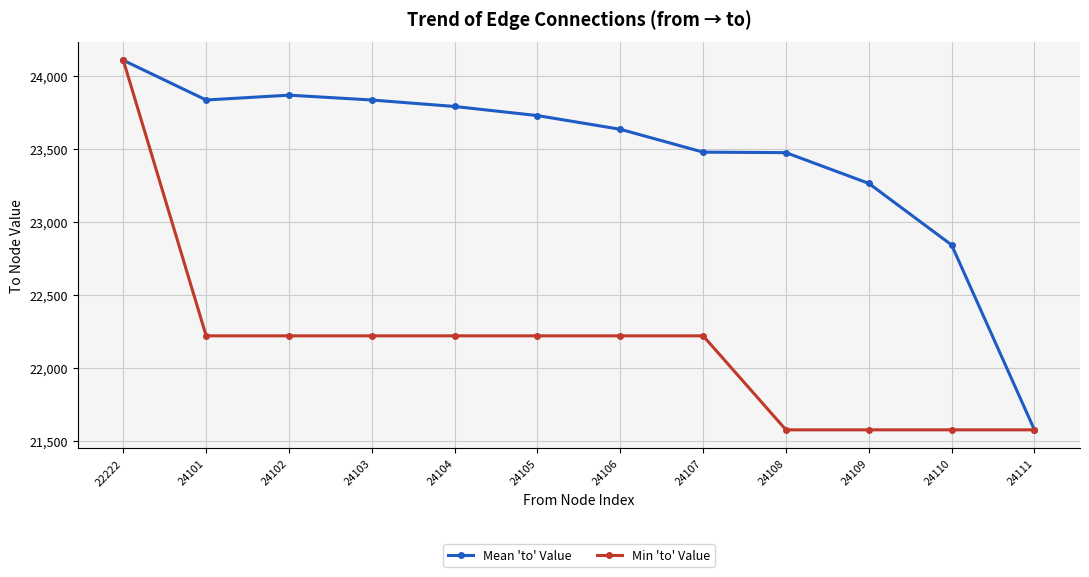

The value of Min 'to' Value at 24111 is 21578.0. True or false?

True